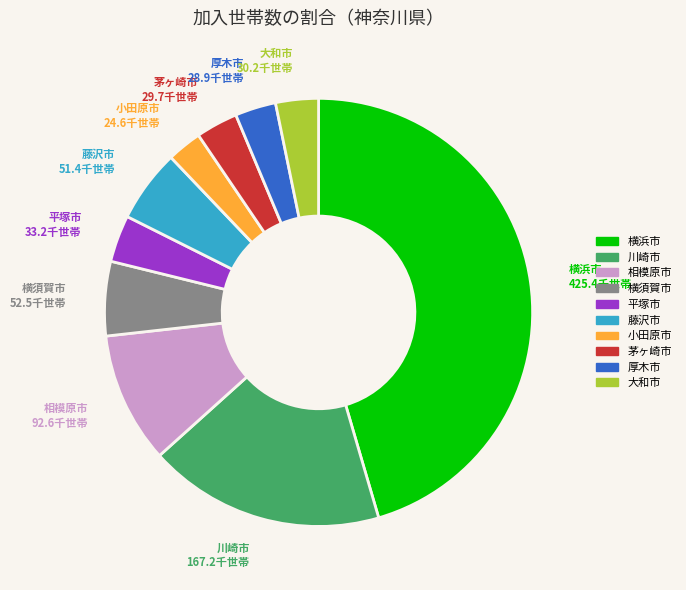

Combined, do 川崎市 and 平塚市 account for over 50%?

No